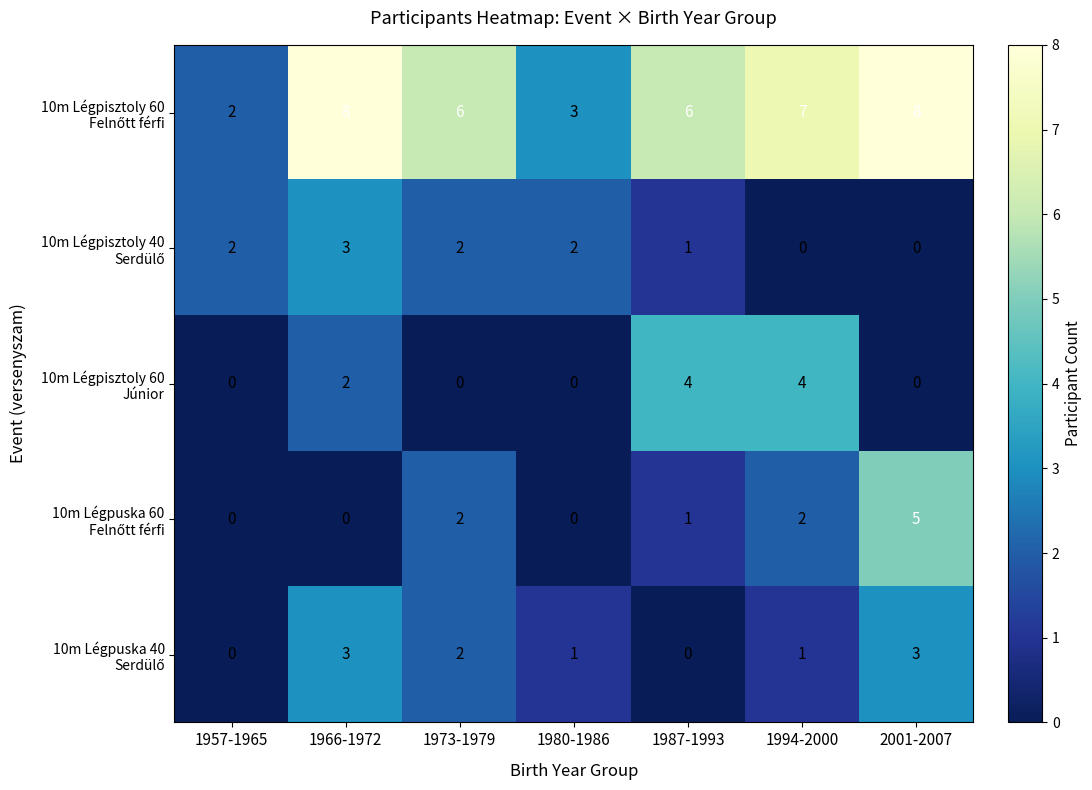

What is the spread (max minus min) of values at 1973-1979?

6